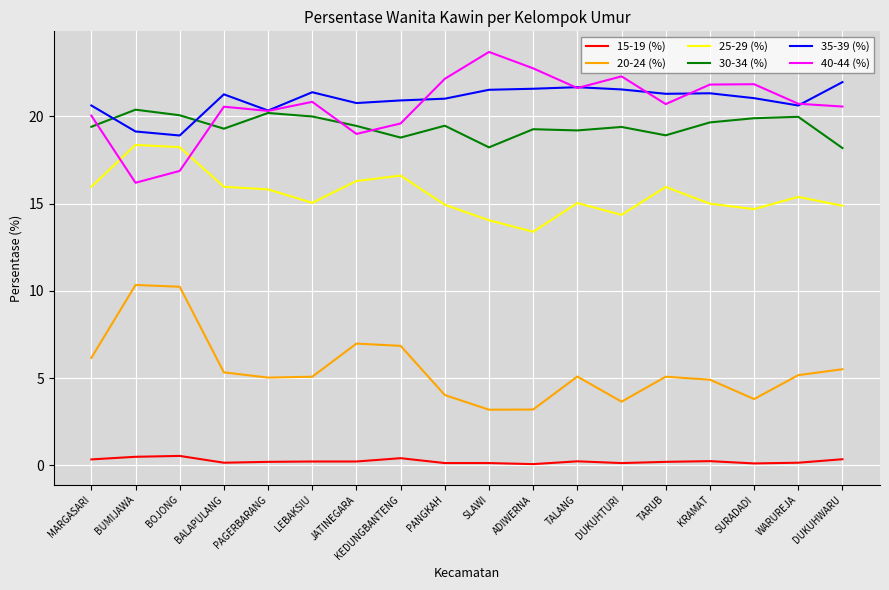

At how many categories does at least one series exceed 18?

18